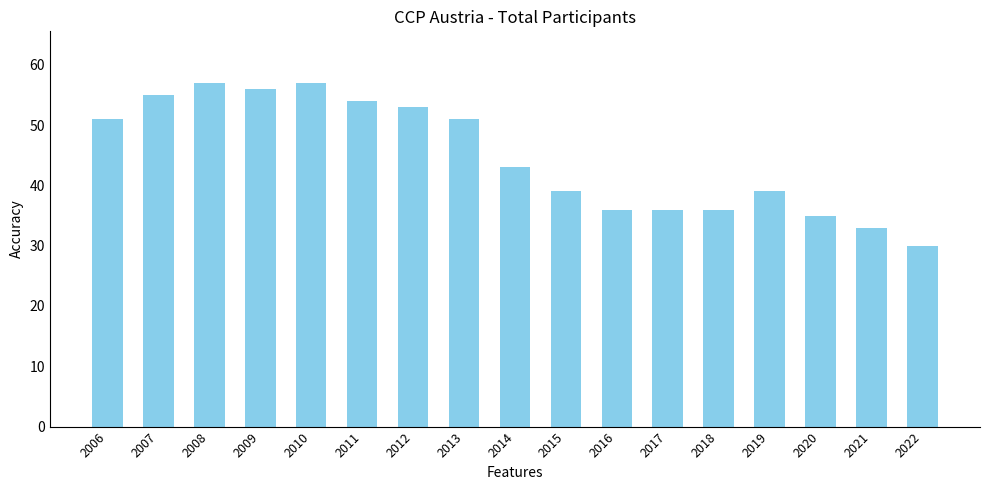

What is the sum of the values at 2012 and 2014?

96